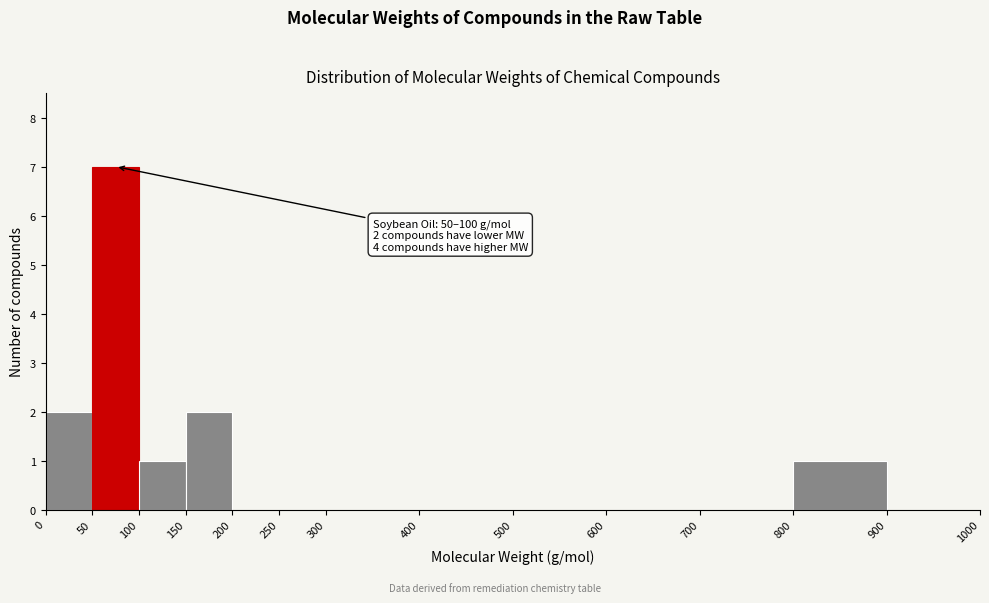

Which range on the x-axis has the tallest bar?

50 to 100